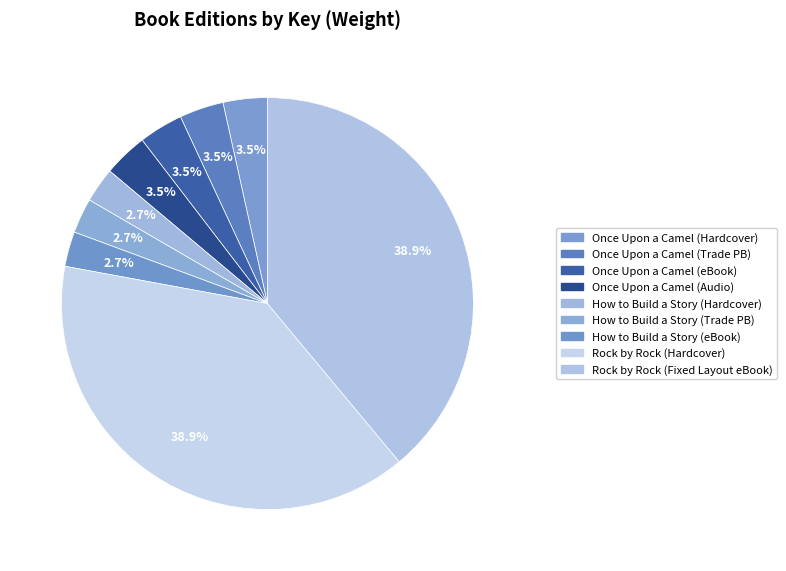

Which category has the smallest portion of the pie?

How to Build a Story (Hardcover)